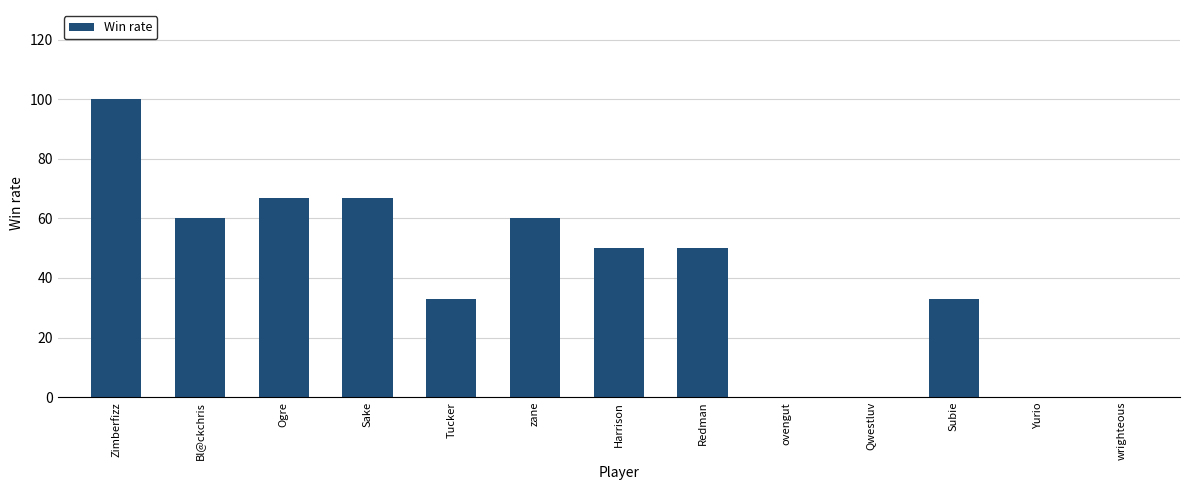

Reading left to right, what are all the values shown in this chart?

100	60	67	67	33	60	50	50	0	0	33	0	0